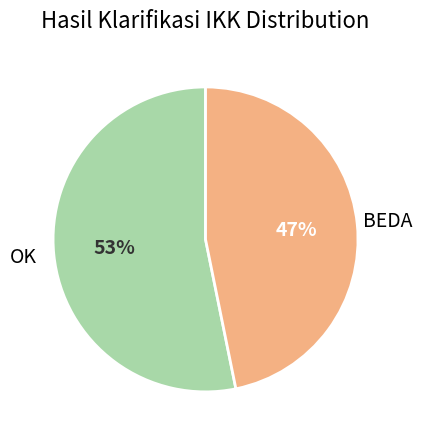

To the nearest percent, what is the average slice percentage?

50%